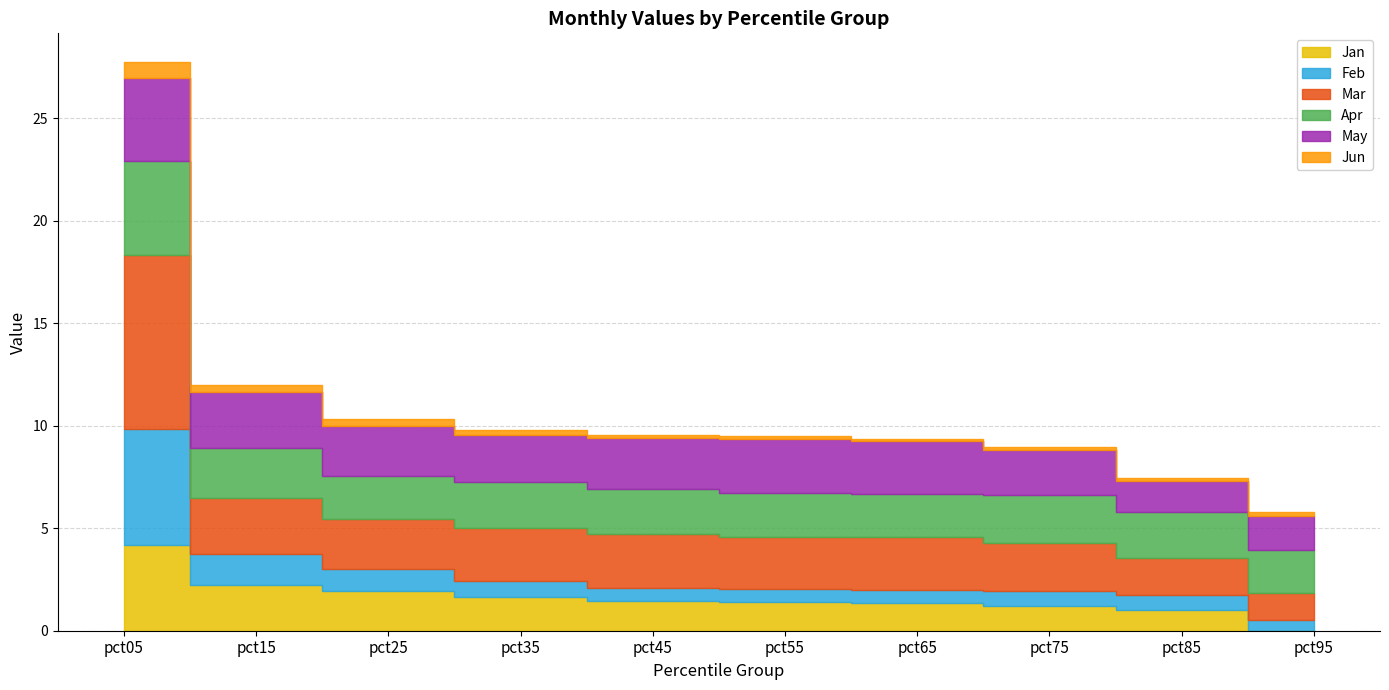

Where is Feb nearest to the value 3?

pct15